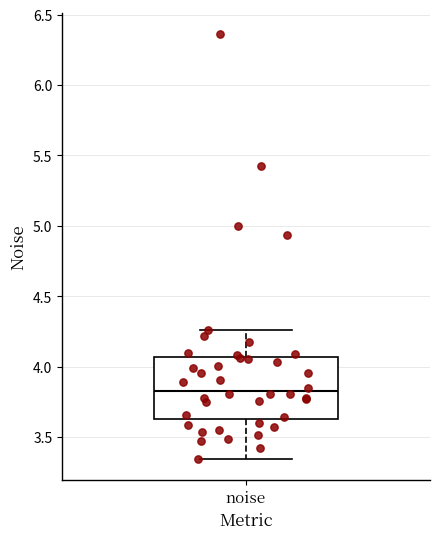

Transcribe this box plot: give where the median line is, the range the box spans, and where the two whiskers end, as read against the y-axis. The values are not printed on the chart, so give them approximately, as read against the axis.

median 3.85, box 3.65 to 4.05, whiskers 3.35 to 4.25